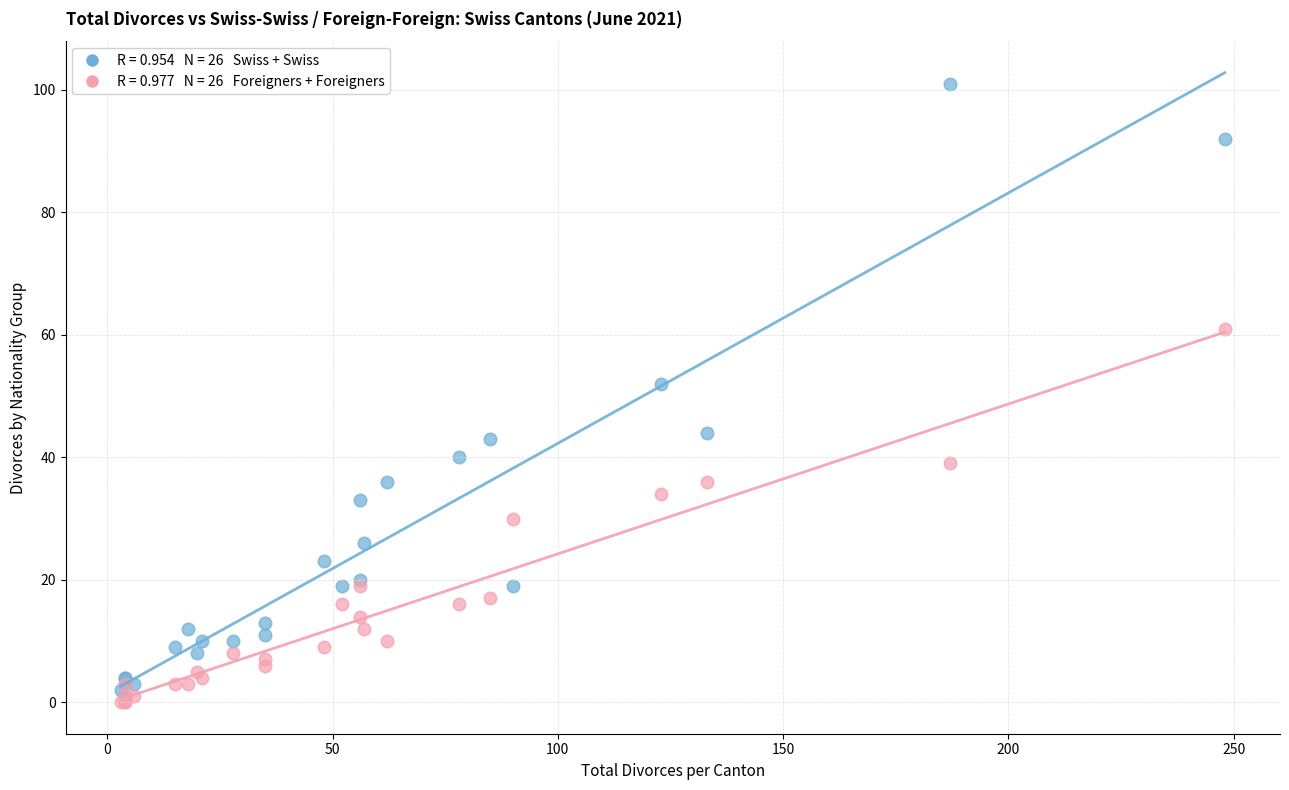

Across all series, what Y value is closest to 50?

52